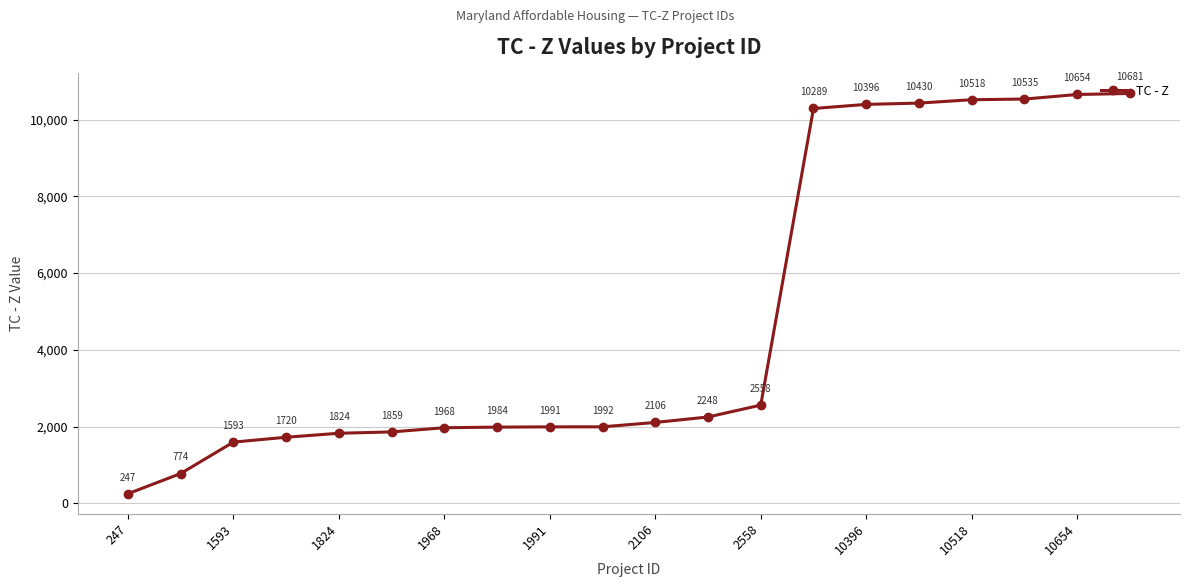

True or false: there are more than 1 points higher than both neighbors.

False